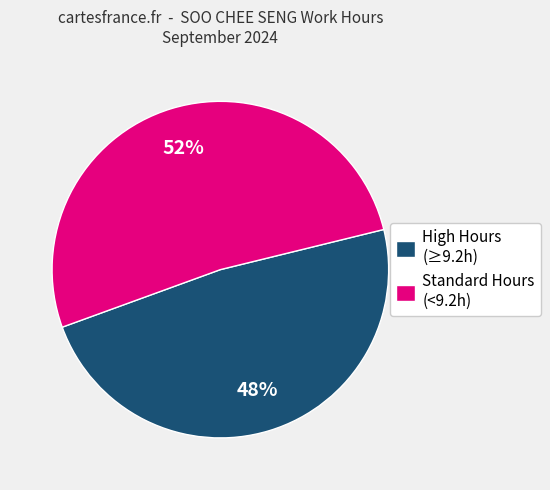

How many slices are in this pie chart?

2